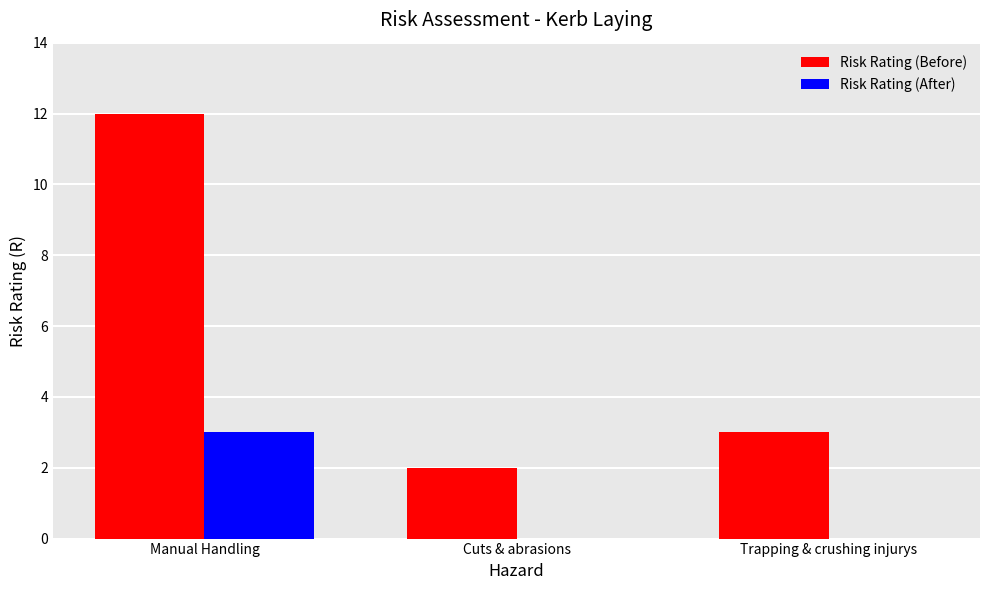

The Risk Rating (After) series shows 2 at Cuts & abrasions. True or false?

False